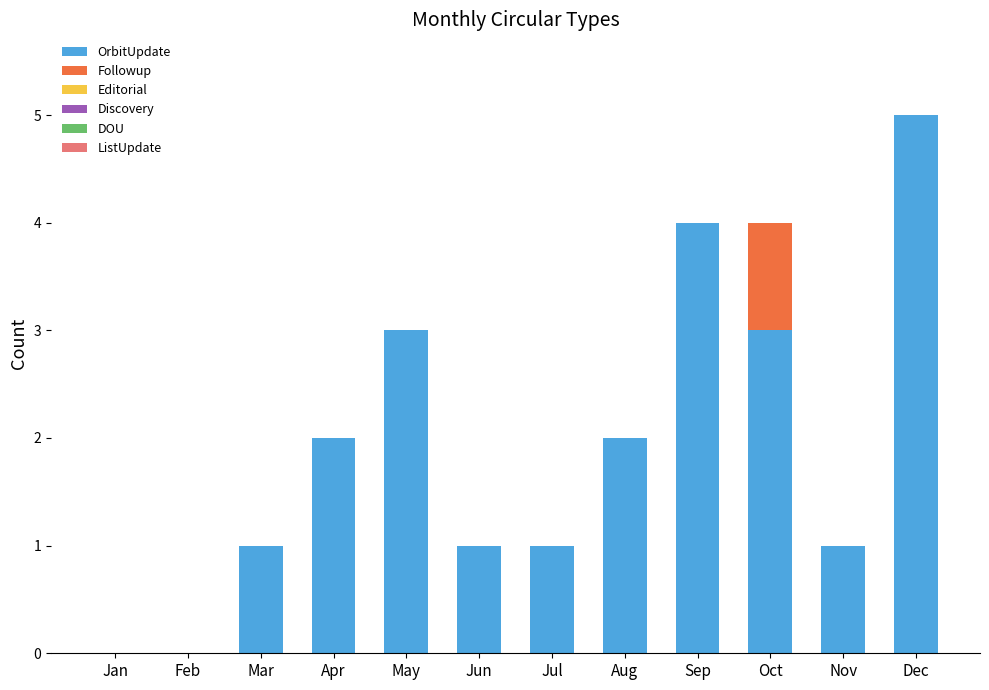

What is the highest value of the OrbitUpdate series?

5